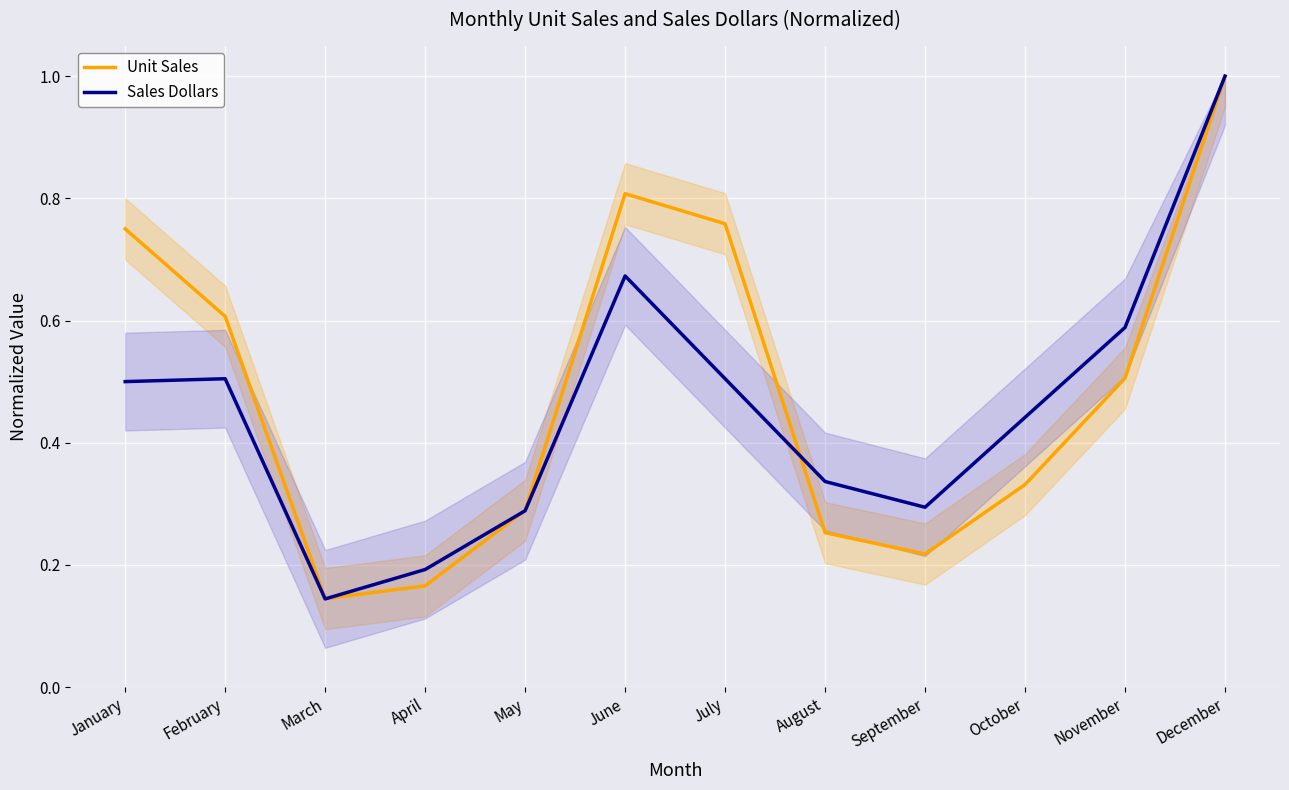

What is the value of the Sales Dollars point at the 12th from the left?

1.0